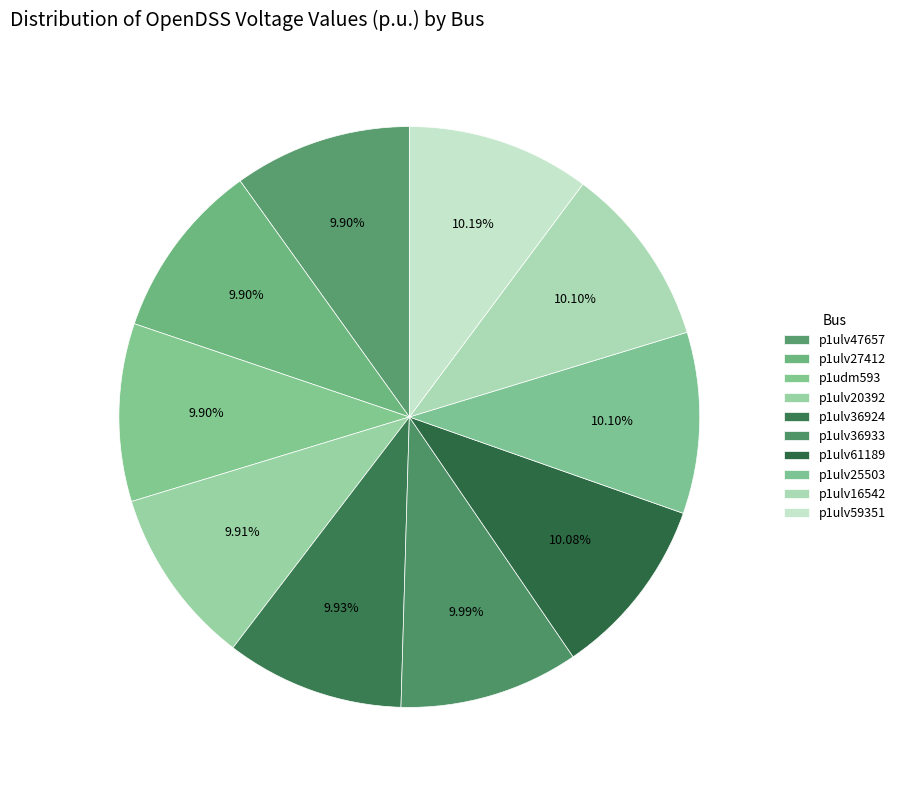

Combined, what portion of the pie is p1ulv25503 and p1ulv47657?

20.0%